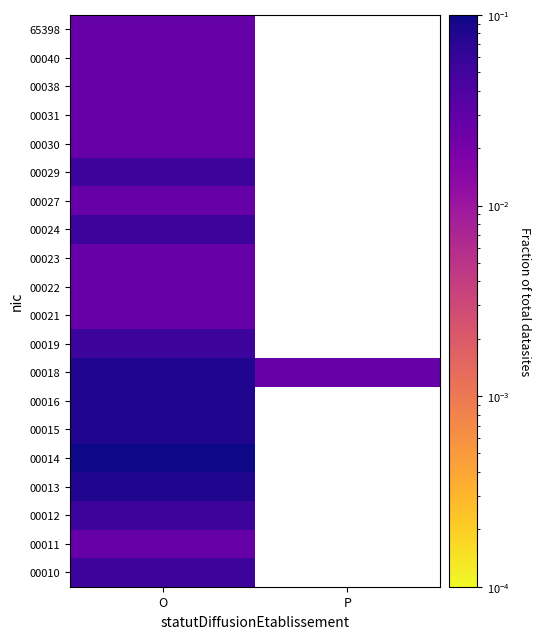

List the series in order of their overall mean, lowest first.

00010, 00011, 00012, 00013, 00014, 00015, 00016, 00018, 00019, 00021, 00022, 00023, 00024, 00027, 00029, 00030, 00031, 00038, 00040, 65398